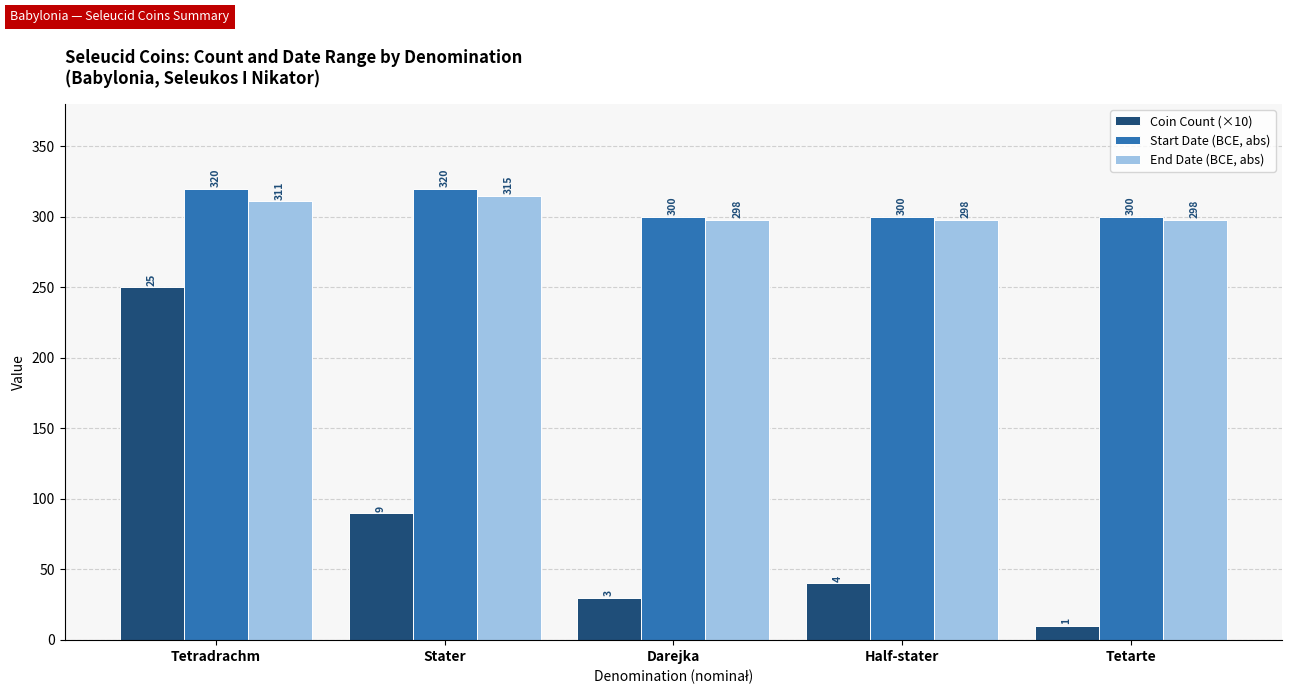

How many distinct data groups are displayed?

3